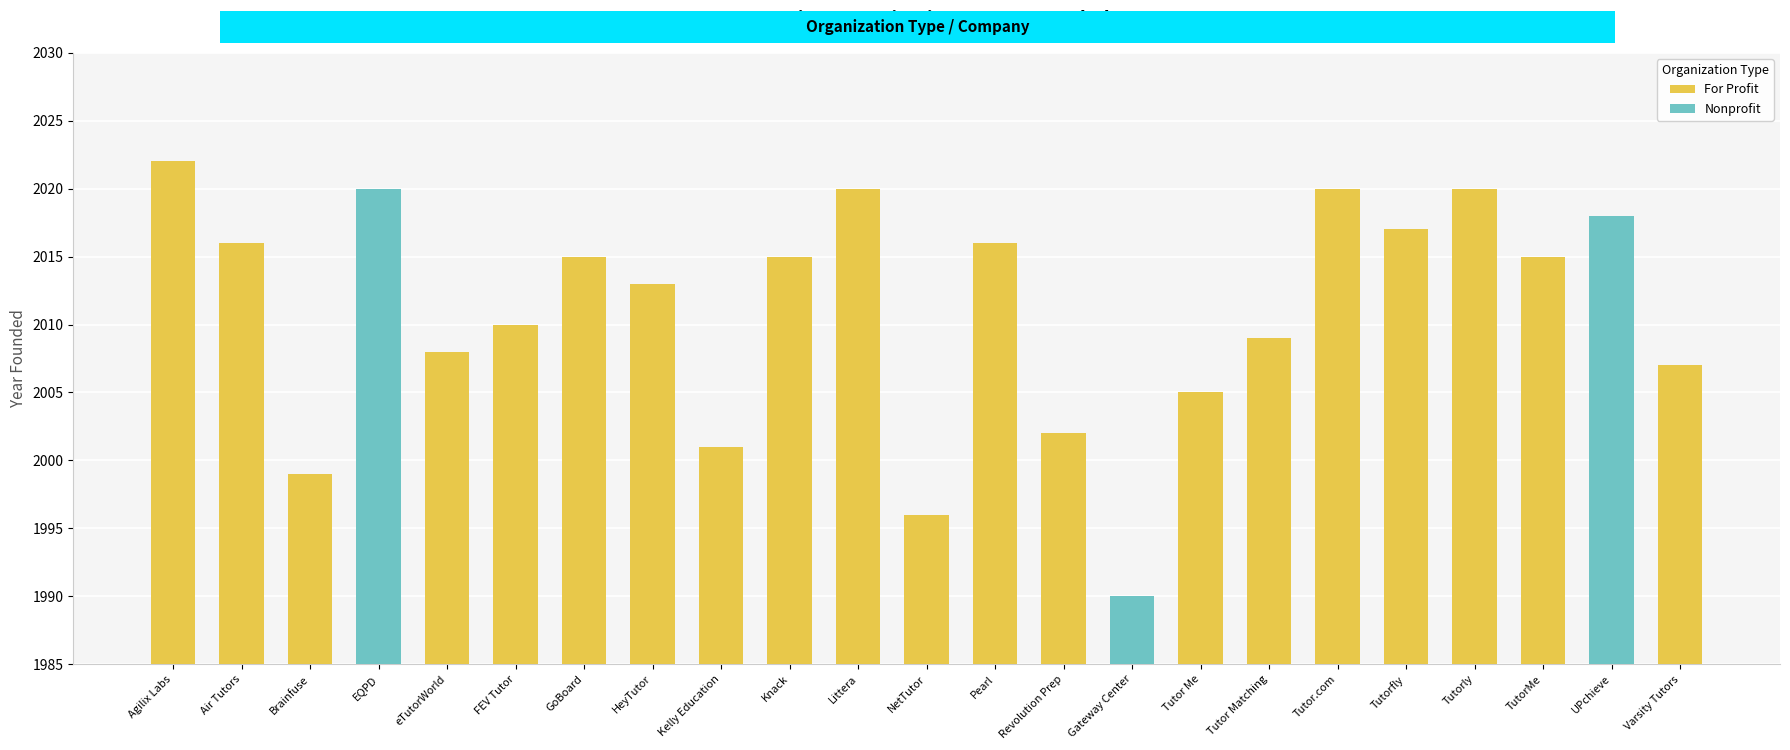

List the labels in order of value, largest first.

Agilix Labs, EQPD, Littera, Tutor.com, Tutorly, UPchieve, Tutorfly, Air Tutors, Pearl, GoBoard, Knack, TutorMe, HeyTutor, FEV Tutor, Tutor Matching, eTutorWorld, Varsity Tutors, Tutor Me, Revolution Prep, Kelly Education, Brainfuse, NetTutor, Gateway Center